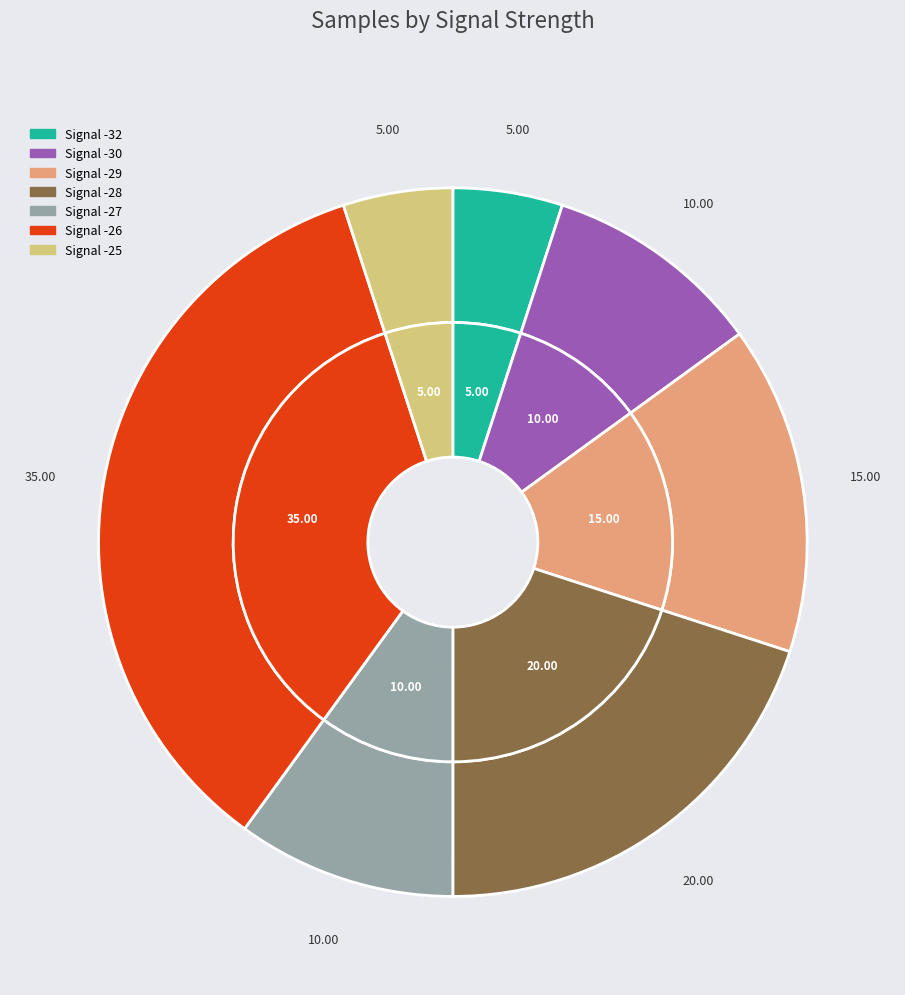

The -32 slice represents 5% of the pie. True or false?

True